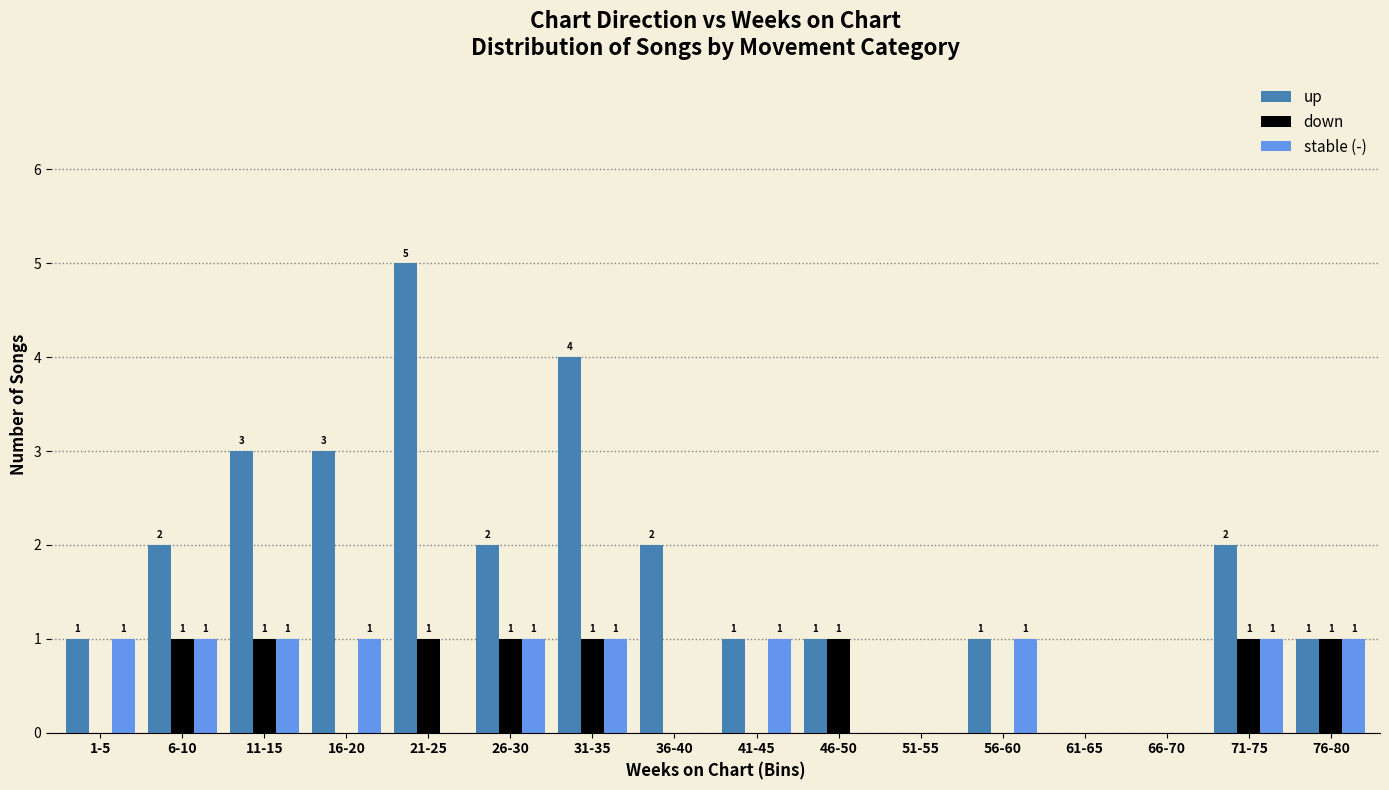

Between 11-15 and 21-25, which series saw the biggest shift?

up